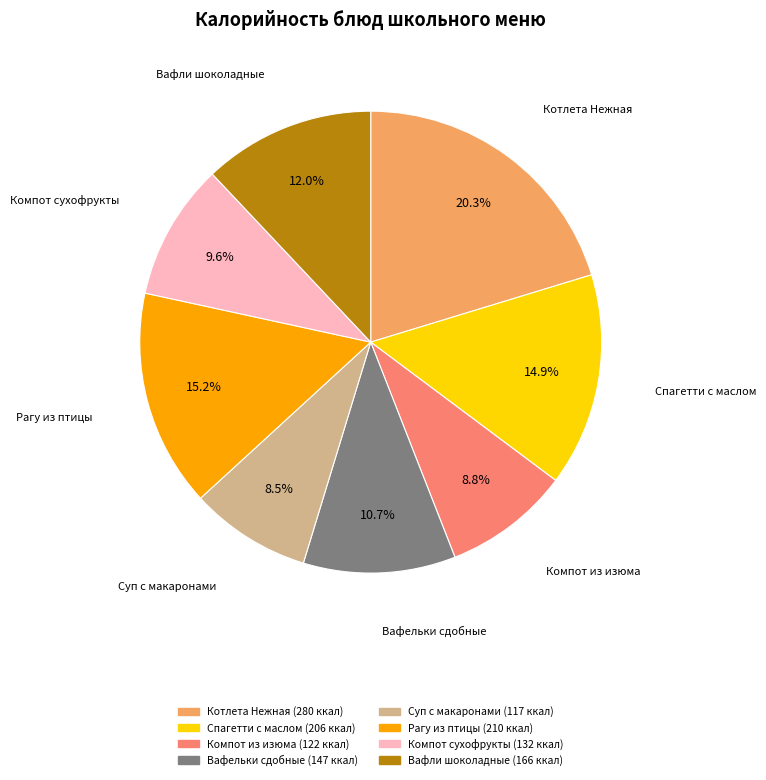

Does any single category account for the majority?

No